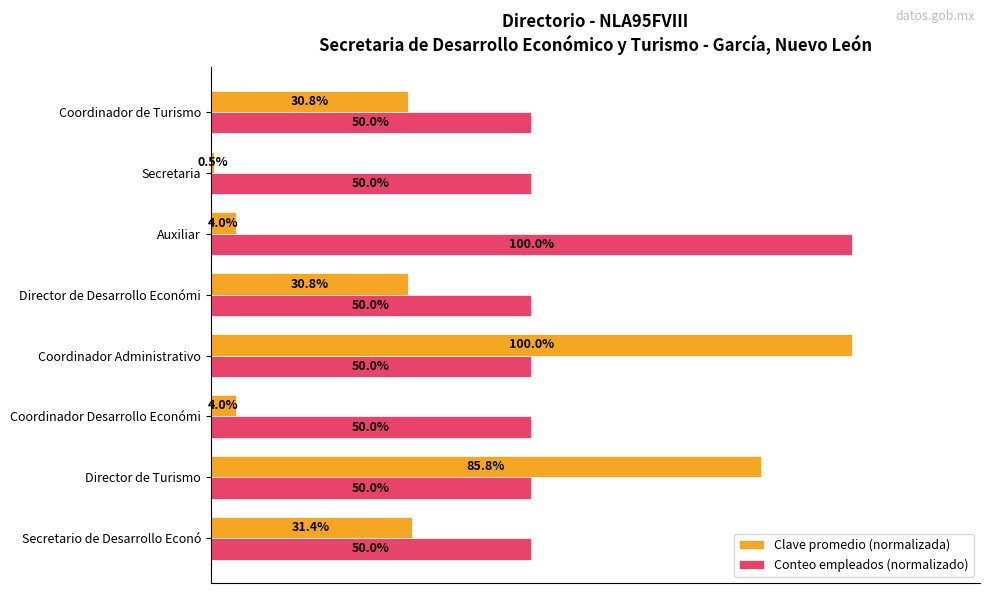

At which label does Clave promedio (normalizada) reach its minimum?

Secretaria